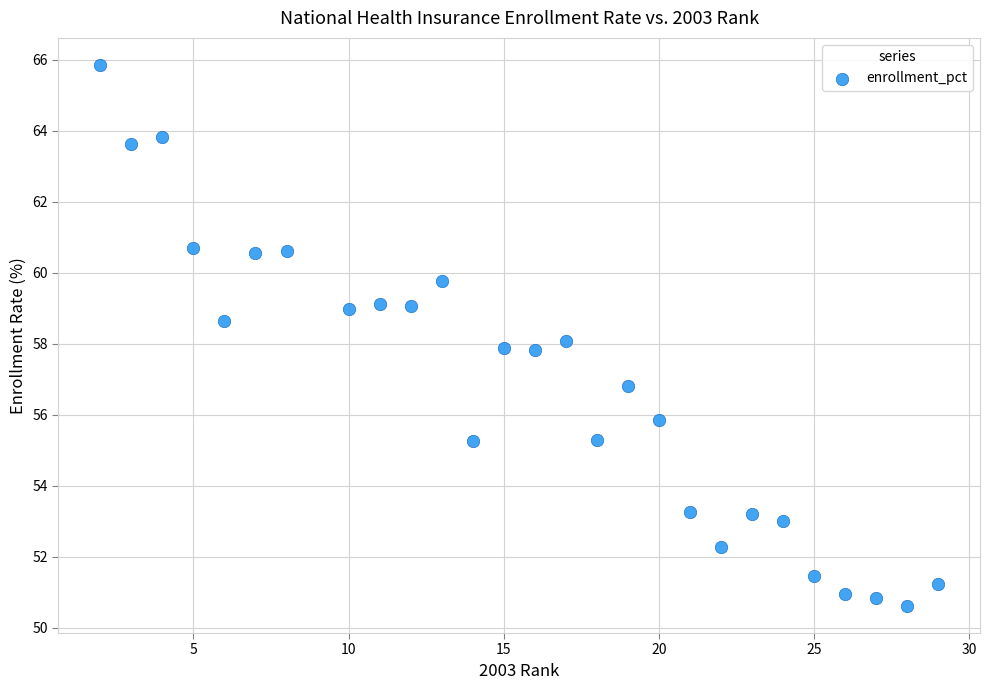

What is the range of Y values (max minus min)?

15.2